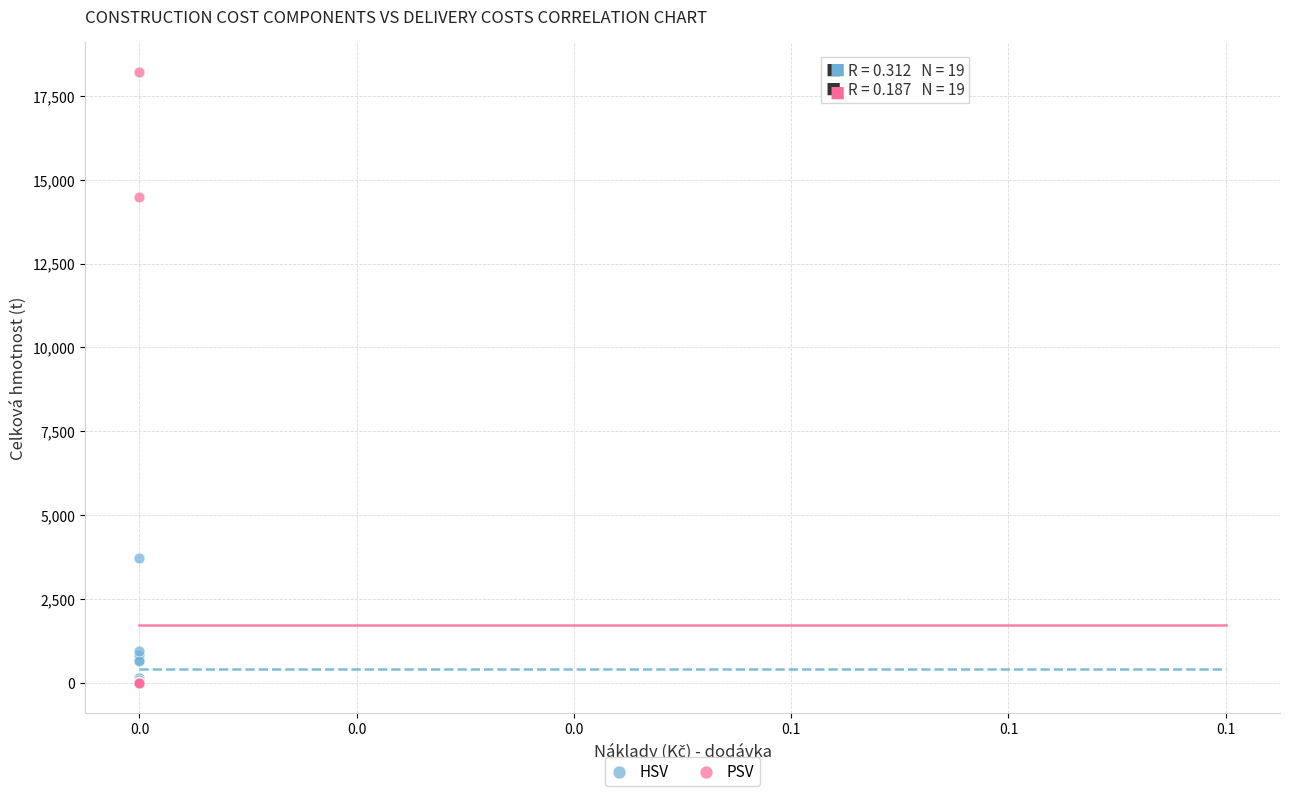

What are all the series names shown in the legend?

HSV, PSV